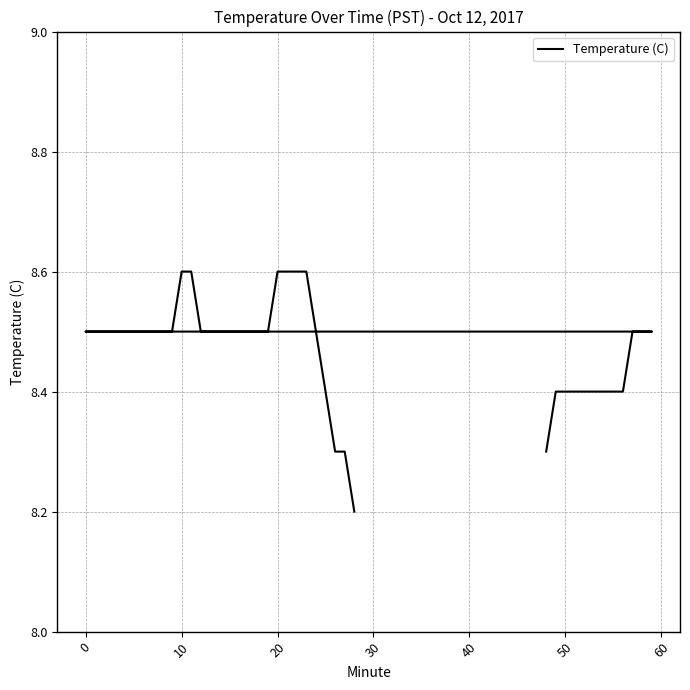

What is the smallest value displayed?

8.2